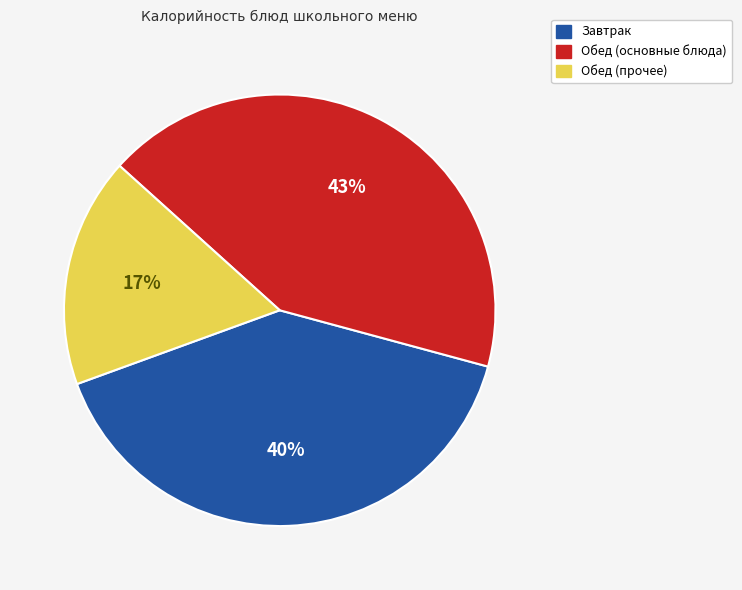

The Обед (основные блюда) slice represents 32% of the pie. True or false?

False